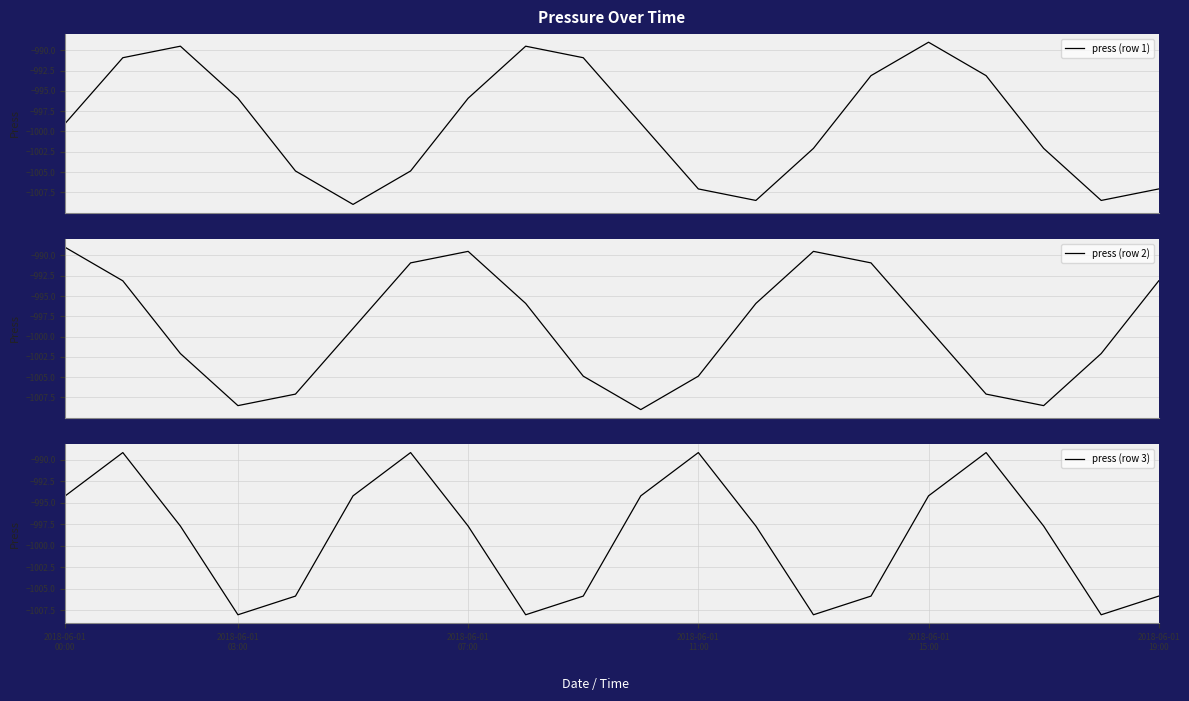

What is the difference between the maximum and minimum values in the press (row 2) series?

20.0